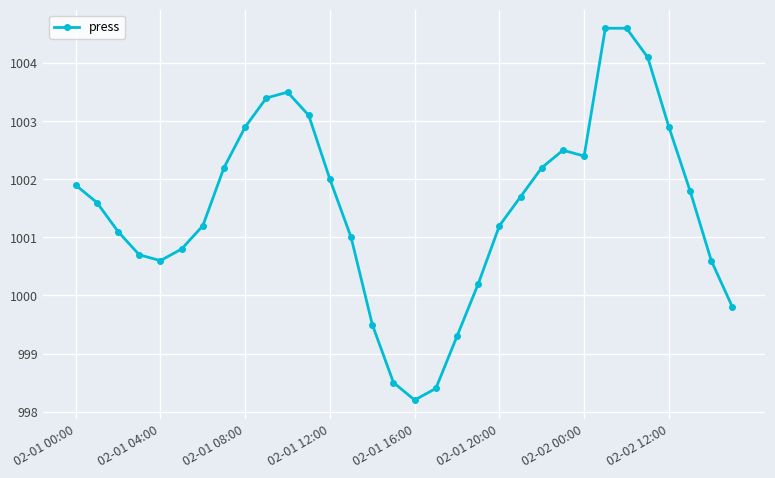

True or false: there are more than 0 points higher than both neighbors.

True